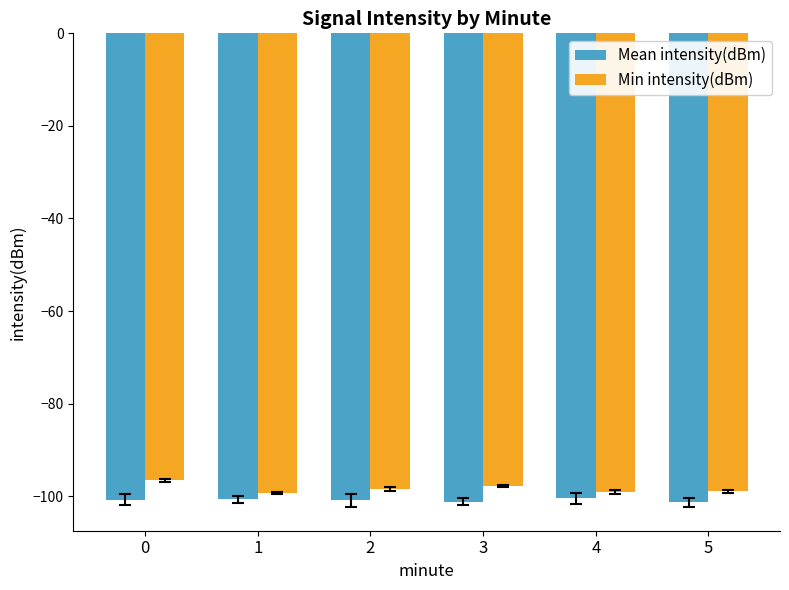

List the series in order of their overall mean, highest first.

Min intensity(dBm), Mean intensity(dBm)